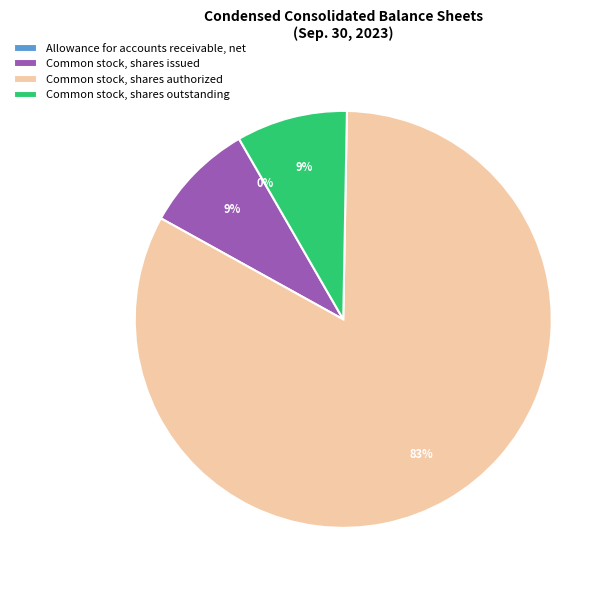

Is there a majority slice in this chart?

Yes